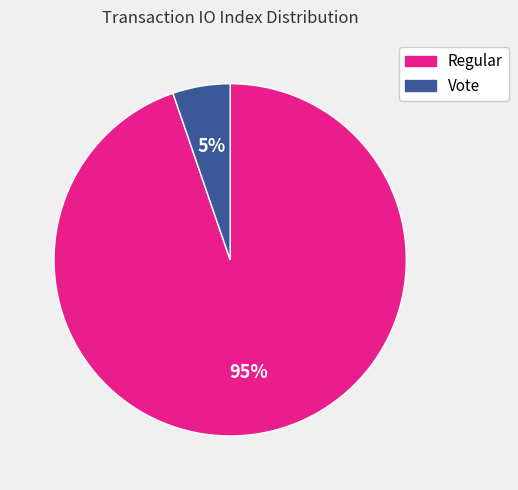

To the nearest percent, what portion does Vote represent?

5%